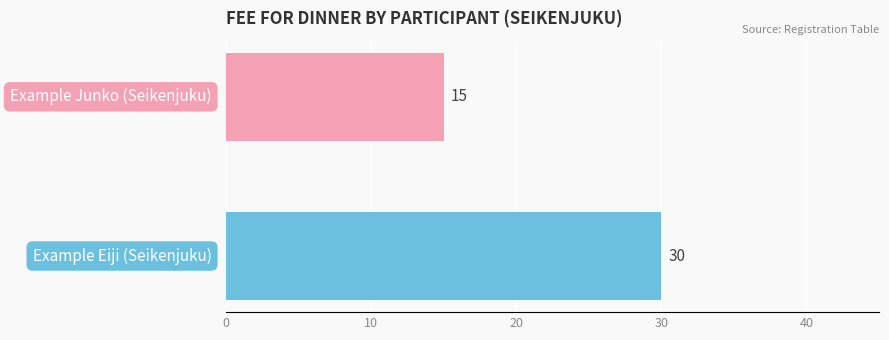

Reading top to bottom, list all the values displayed in this chart.

15	30